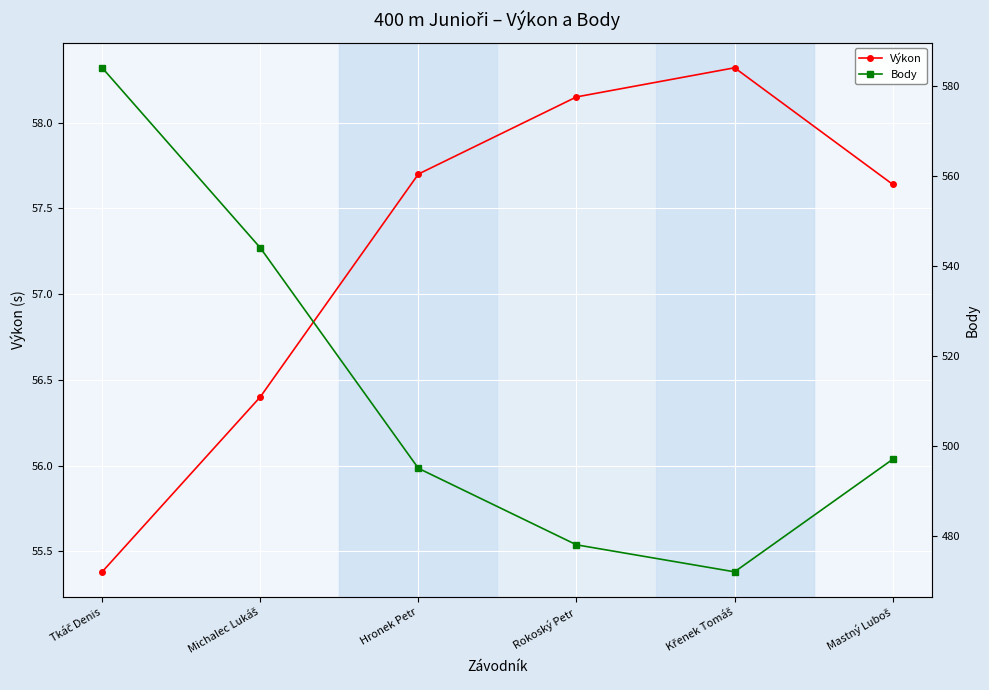

What is the value of the Výkon point at the 6th from the left?

57.6